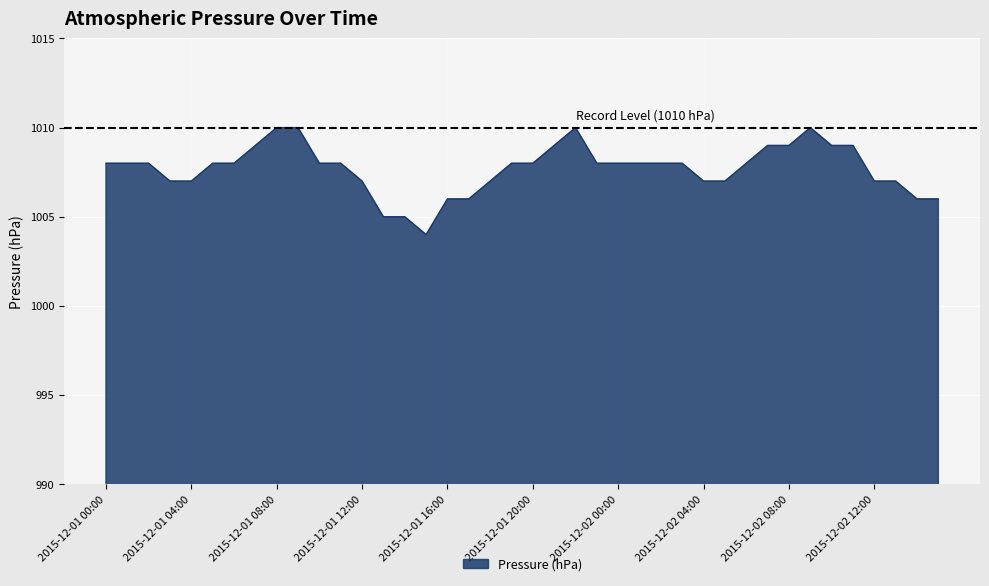

What is the difference between the maximum and minimum values?

6